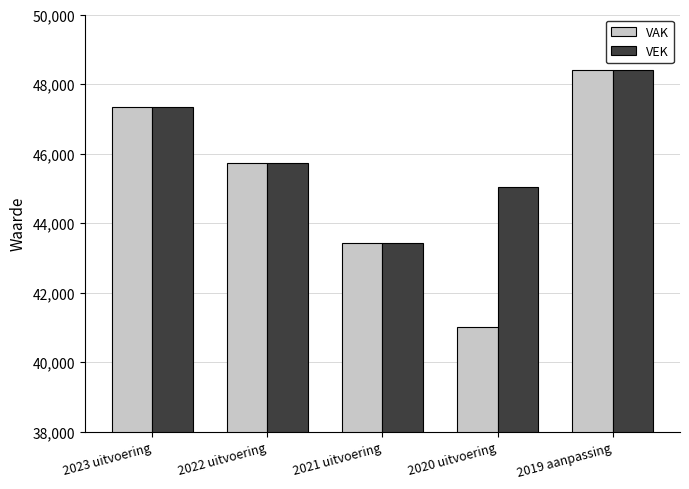

How many data points does each series have?

5